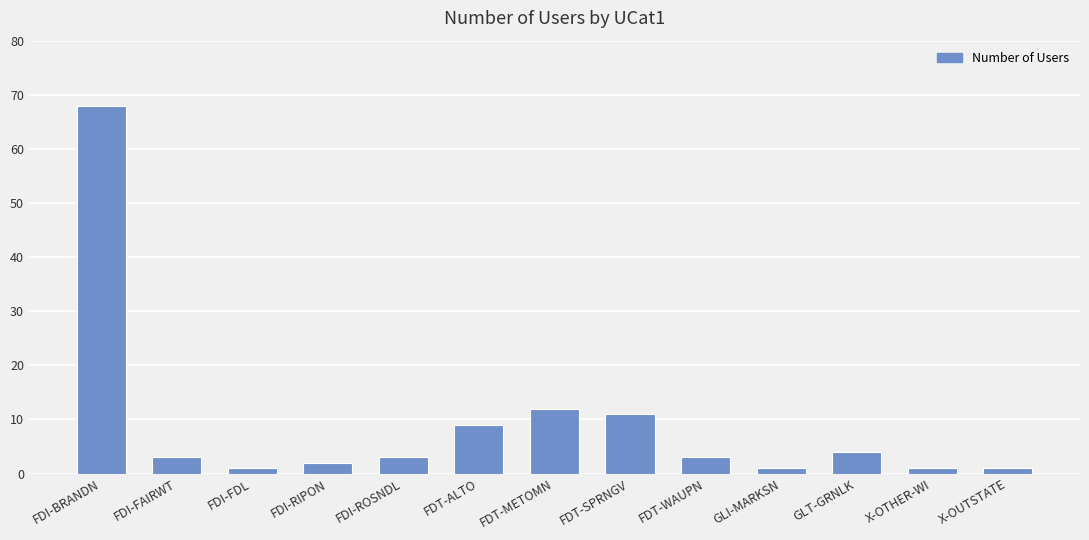

What is the change in value from FDI-ROSNDL to GLI-MARKSN?

-2